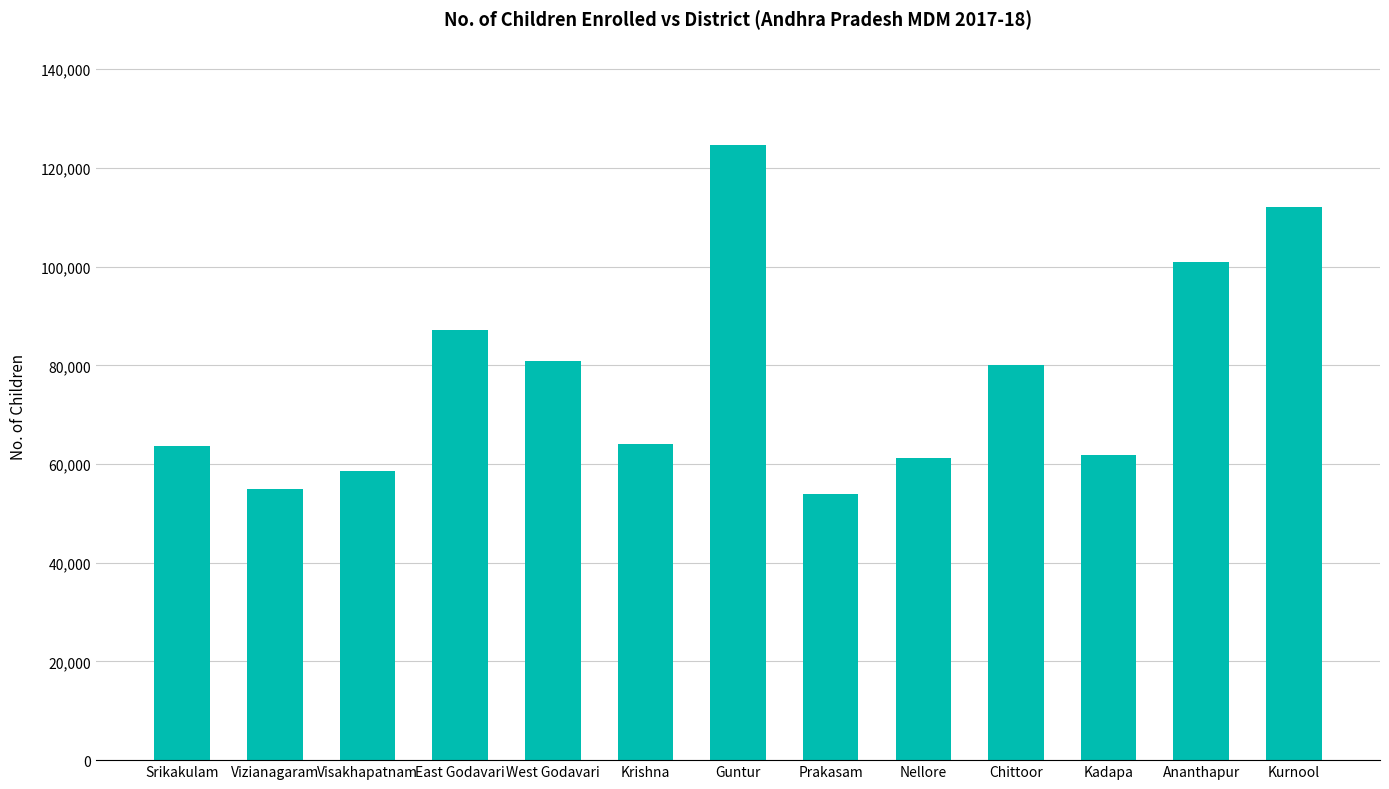

Where is the data nearest to the value 89259?

East Godavari